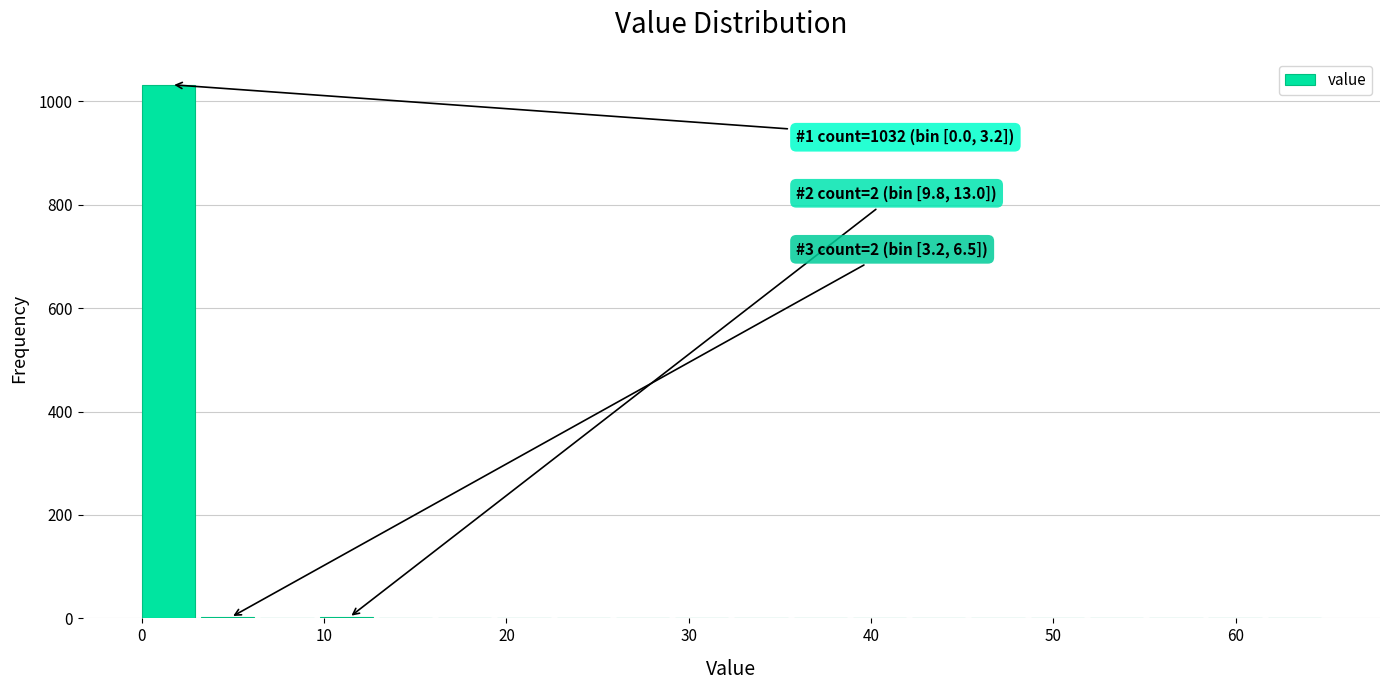

Around what value on the x-axis is the tallest bar? Give the approximate position of its centre, as read against the axis.

1